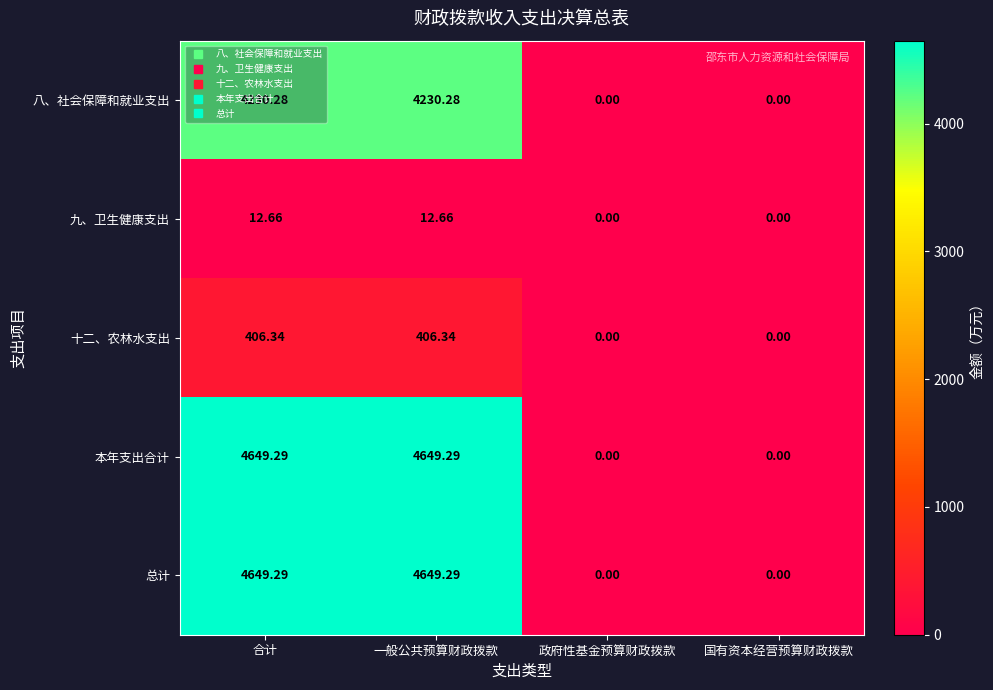

How many series are shown in this chart?

5